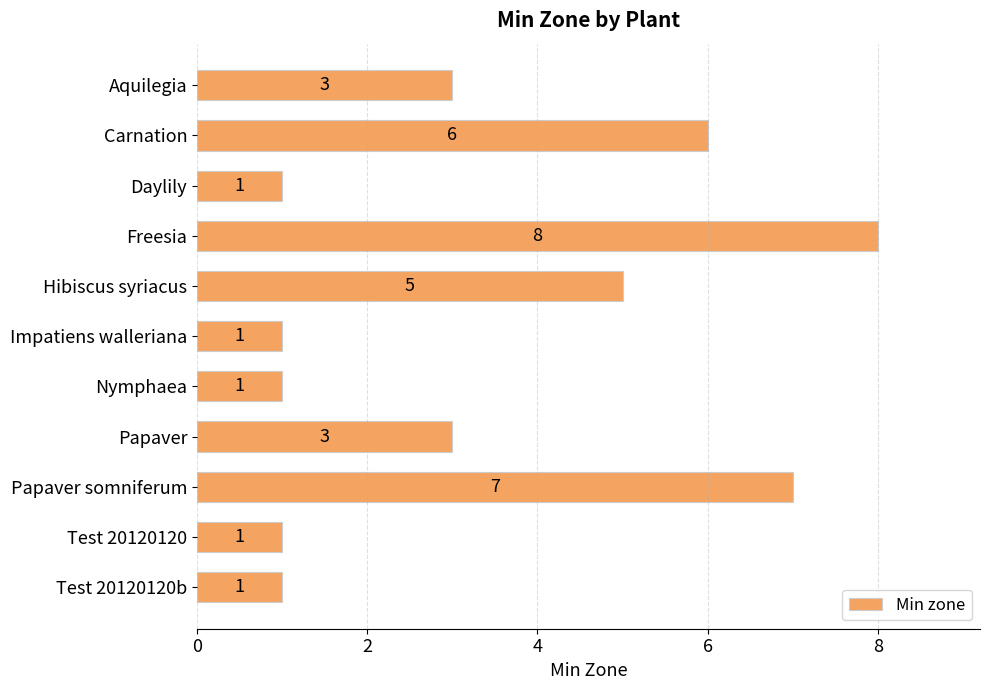

Which category has the highest value across all series?

Freesia